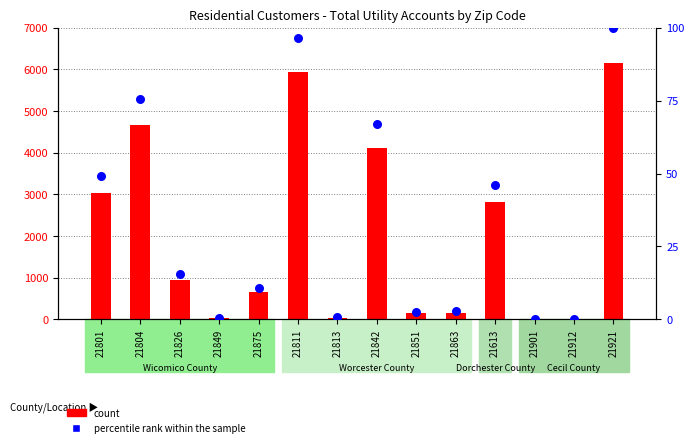

What is the total value across all series at 21901?

1.0